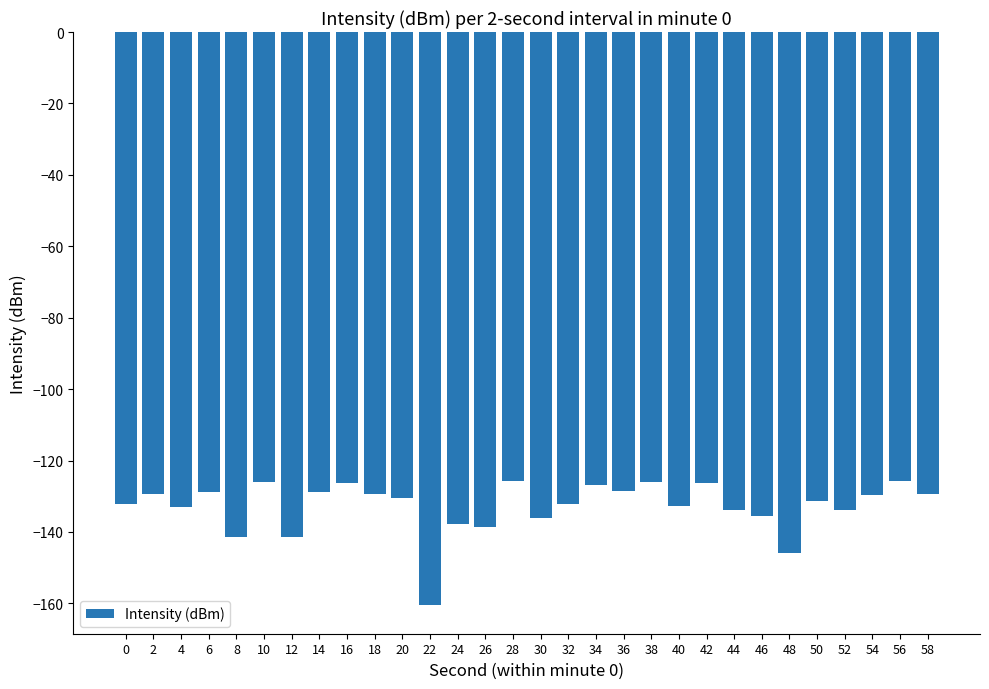

How many bars are there in total?

30